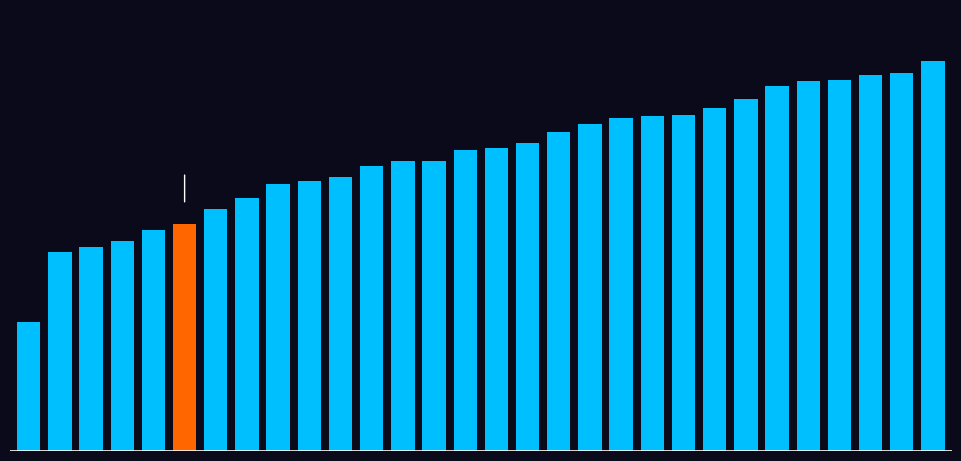

Rank the categories by value from lowest to highest.

0, 1, 2, 3, 4, 5, 6, 7, 8, 9, 10, 11, 12, 13, 14, 15, 16, 17, 18, 19, 20, 21, 22, 23, 24, 25, 26, 27, 28, 29